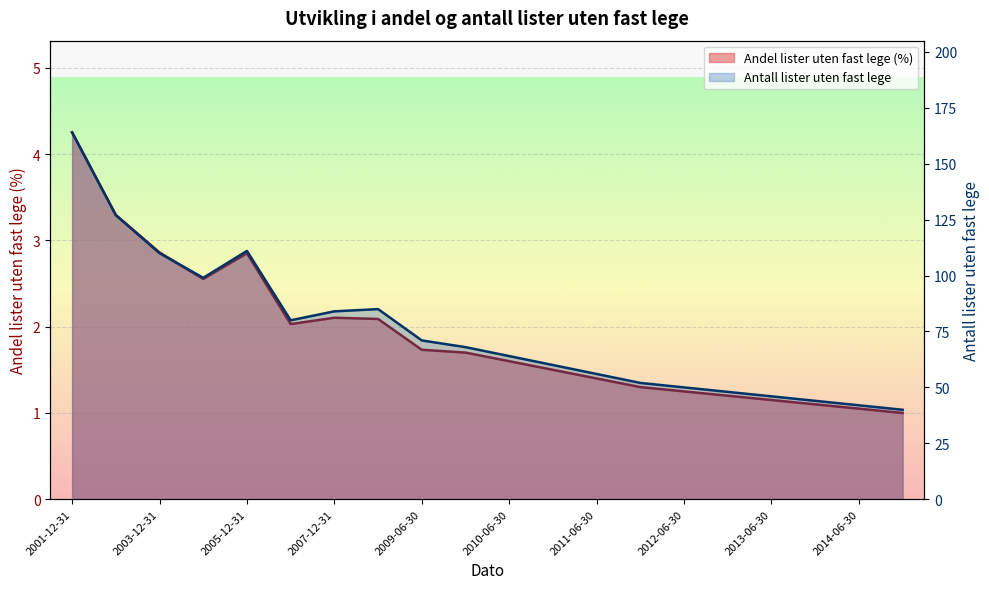

Reading left to right, extract all data points from this chart.

Andel lister uten fast lege (%): 2001-12-31=4.3	2002-12-31=3.3	2003-12-31=2.9	2004-12-31=2.6	2005-12-31=2.9	2006-12-31=2.0	2007-12-31=2.1	2008-12-31=2.1	2009-06-30=1.7	2009-12-31=1.7	2010-06-30=1.6	2010-12-31=1.5	2011-06-30=1.4	2011-12-31=1.3	2012-06-30=1.2	2012-12-31=1.2	2013-06-30=1.1	2013-12-31=1.1	2014-06-30=1.1	2014-12-31=1.0
Antall lister uten fast lege: 2001-12-31=164.0	2002-12-31=127.0	2003-12-31=110.0	2004-12-31=99.0	2005-12-31=111.0	2006-12-31=80.0	2007-12-31=84.0	2008-12-31=85.0	2009-06-30=71.0	2009-12-31=68.0	2010-06-30=64.0	2010-12-31=60.0	2011-06-30=56.0	2011-12-31=52.0	2012-06-30=50.0	2012-12-31=48.0	2013-06-30=46.0	2013-12-31=44.0	2014-06-30=42.0	2014-12-31=40.0